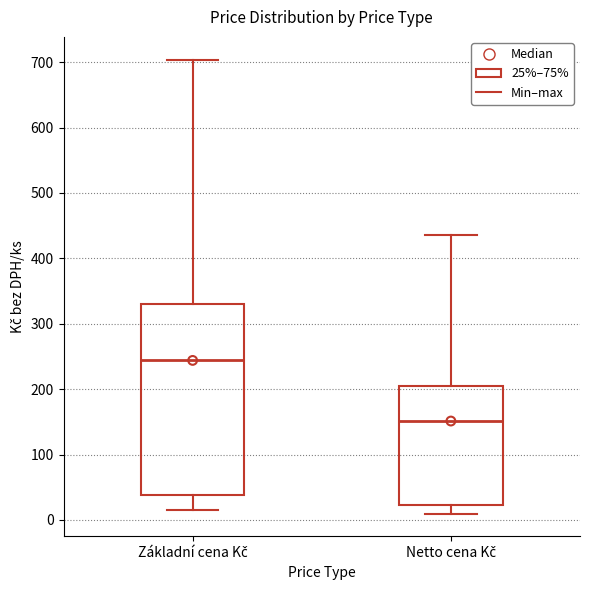

Where does the upper whisker of the box for Základní cena Kč end on the y-axis? The values are not printed on the chart, so give them approximately, as read against the axis.

700